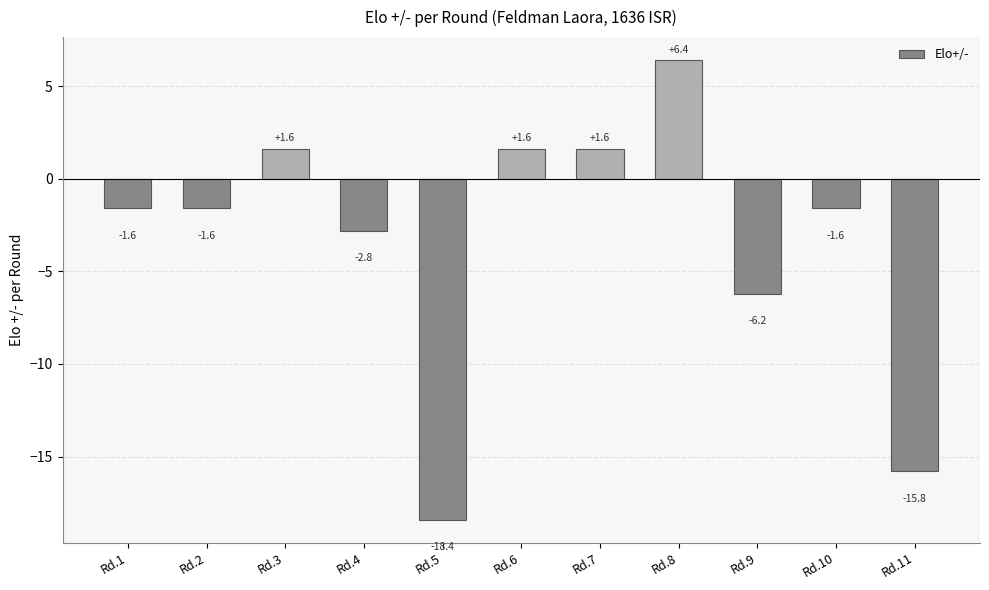

At which category does the chart reach its minimum across all series?

Rd.5